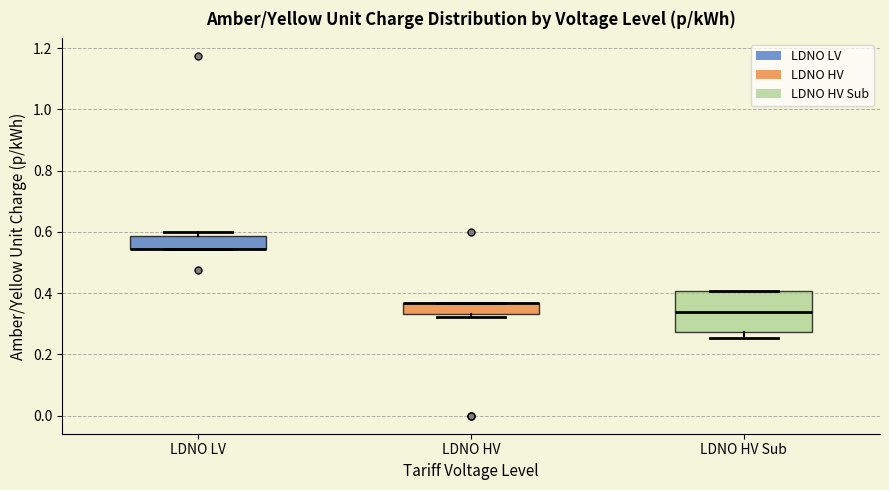

Reading left to right, transcribe this box plot: for each box, give where its median line is, the range the box spans, and where its two whiskers end, as read against the y-axis. The values are not printed on the chart, so give them approximately, as read against the axis.

LDNO LV: median 0.54 (drawn on the box's lower edge), box 0.54 to 0.58, whiskers 0.54 to 0.60
LDNO HV: median 0.36 (drawn on the box's upper edge), box 0.34 to 0.36, whiskers 0.32 to 0.36
LDNO HV Sub: median 0.34, box 0.28 to 0.40, whiskers 0.26 to 0.40